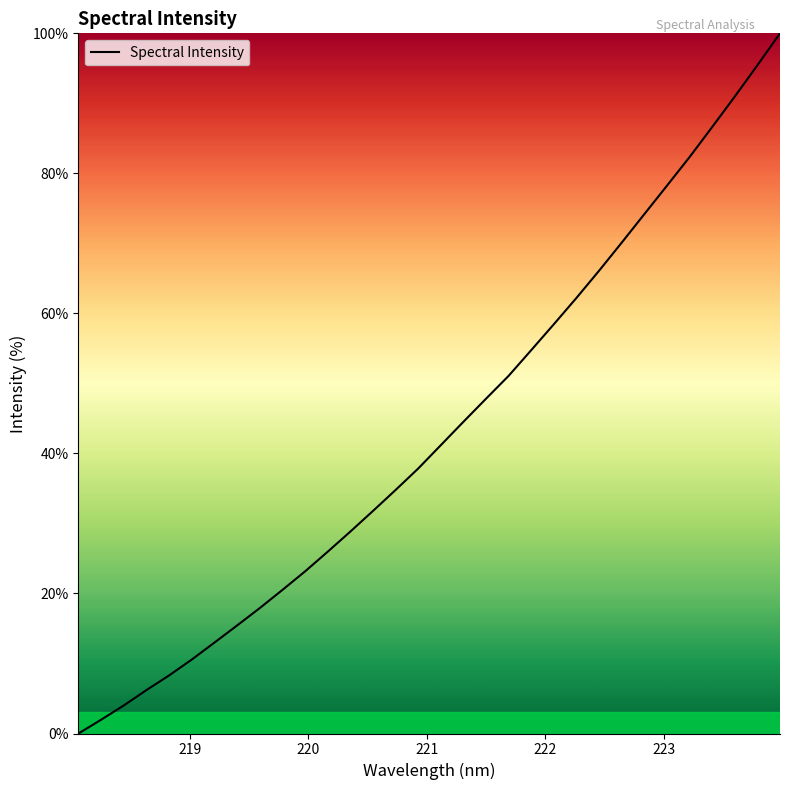

What is the difference between the maximum and minimum values?

100.0